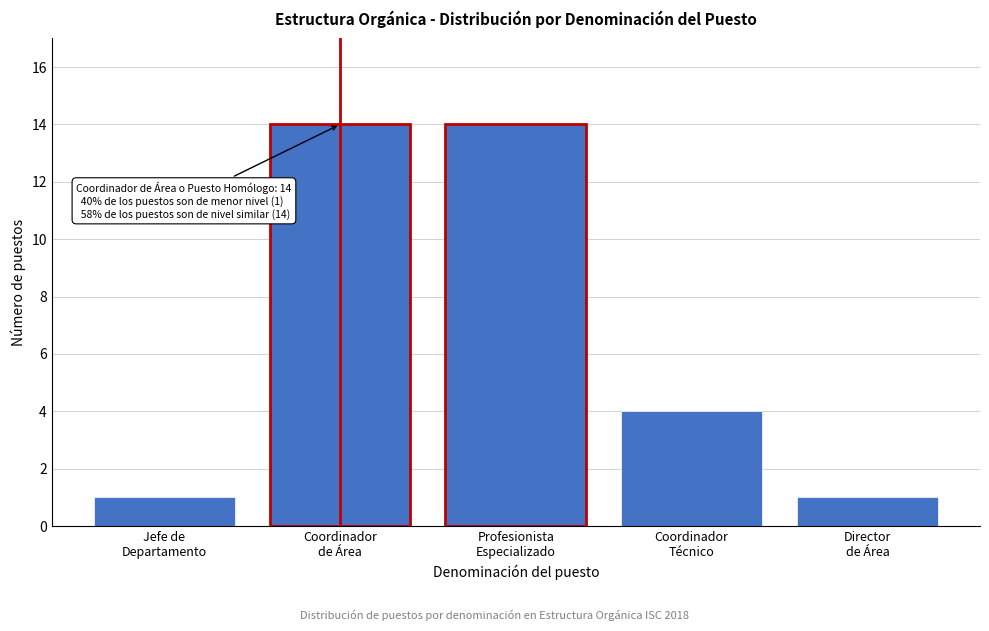

Reading right to left, extract all data points from this chart.

1	4	14	14	1